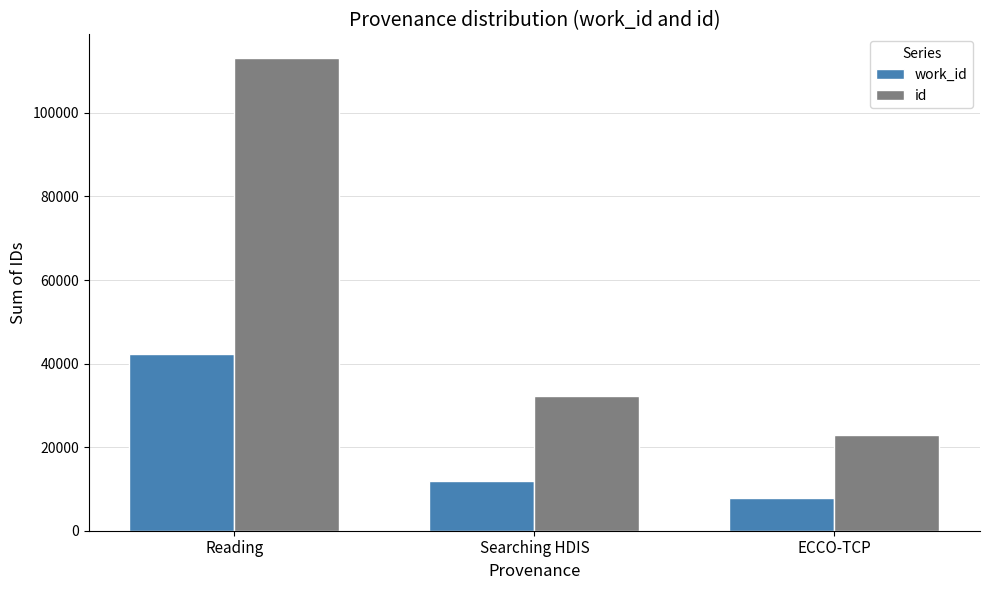

What is the maximum value shown in the chart?

113139